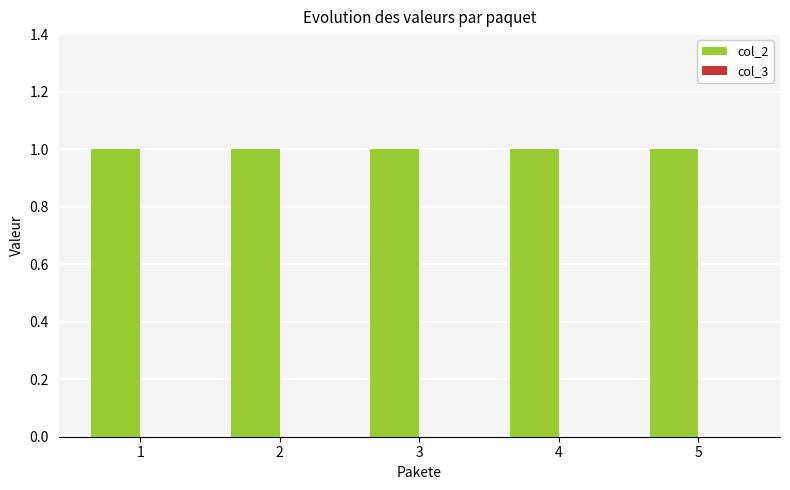

At how many categories does at least one series exceed 0?

5